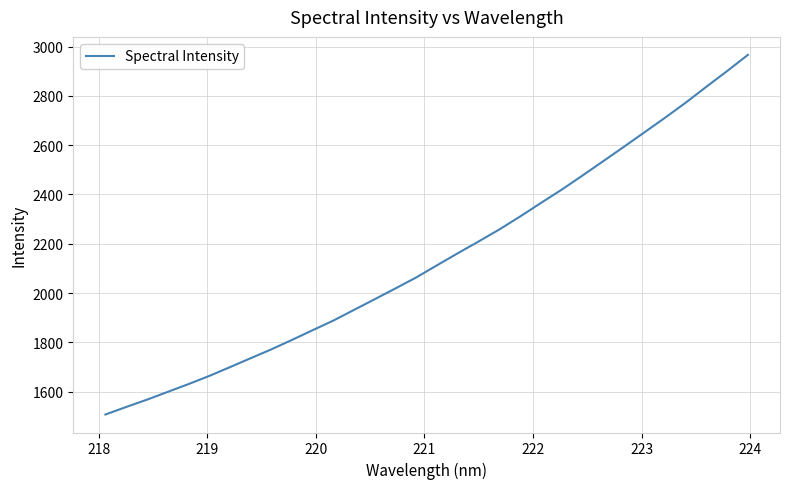

How many series are shown in this chart?

1